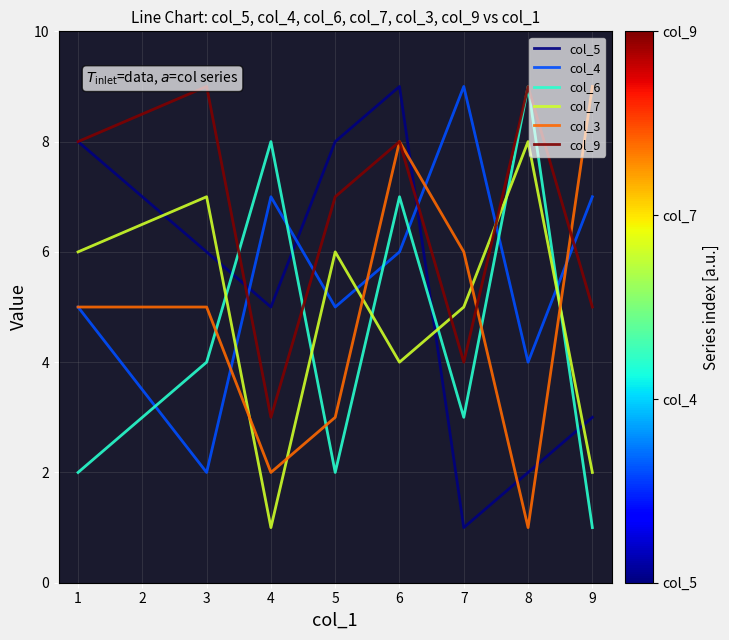

How many interior local valleys does the col_5 series have?

2